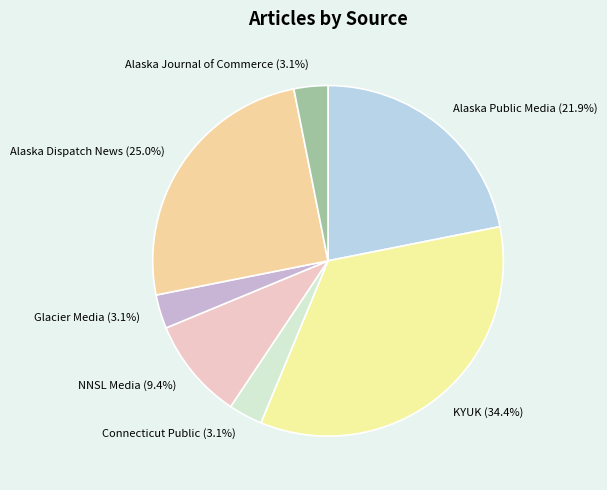

What is the largest slice in the pie chart?

KYUK